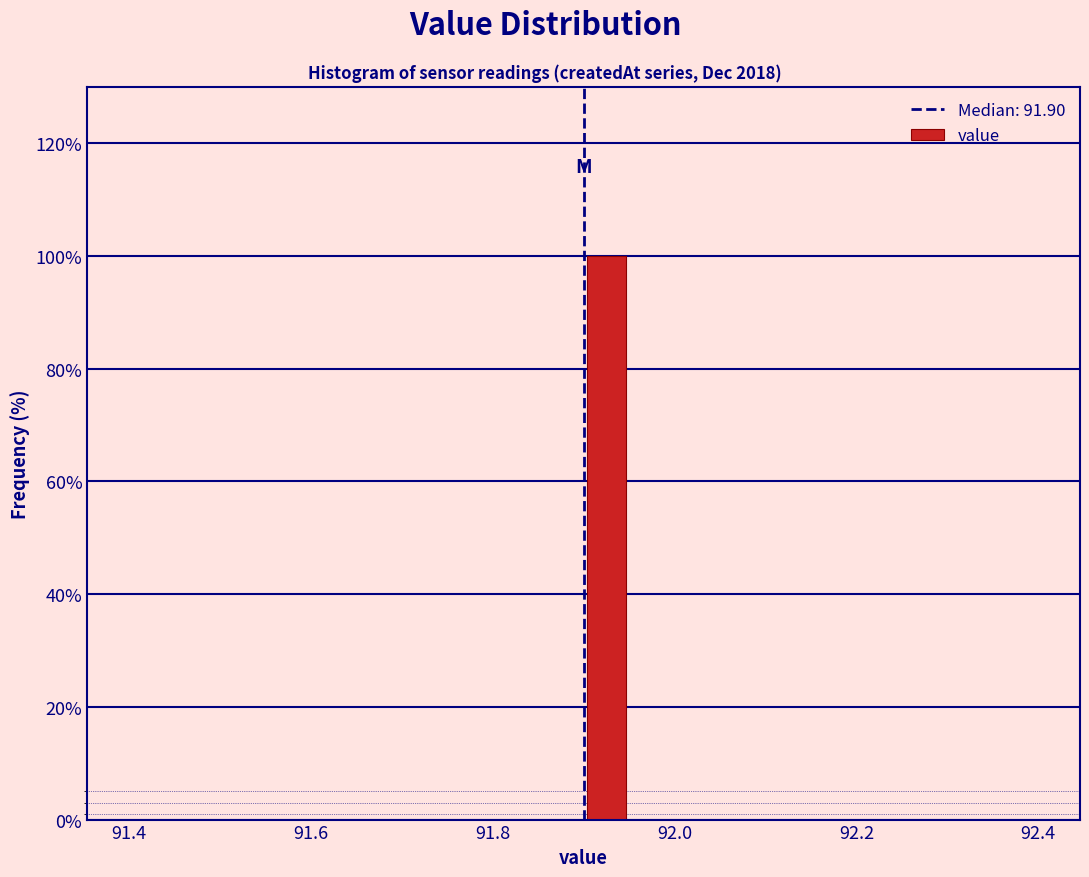

Read against the x-axis, roughly where is the centre of the tallest bar?

91.92